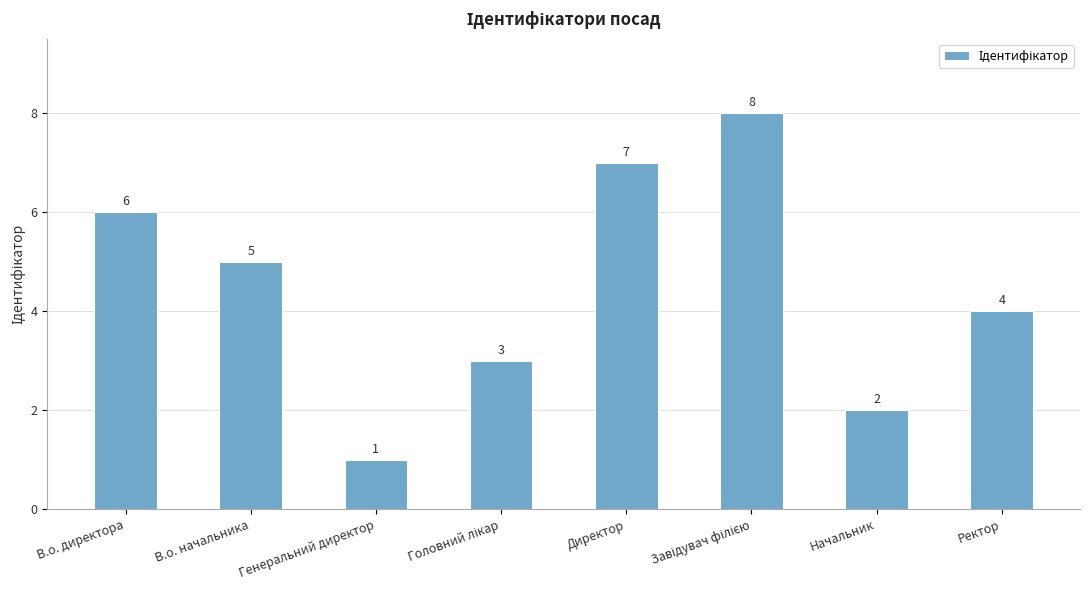

Read the value at Ректор.

4